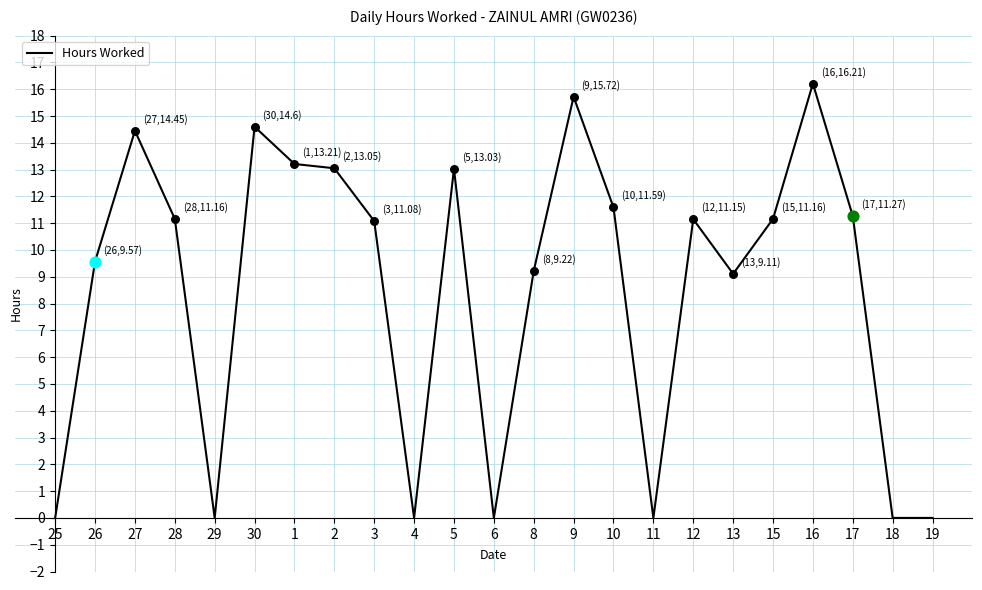

Which has a higher value, 5 or 15?

5